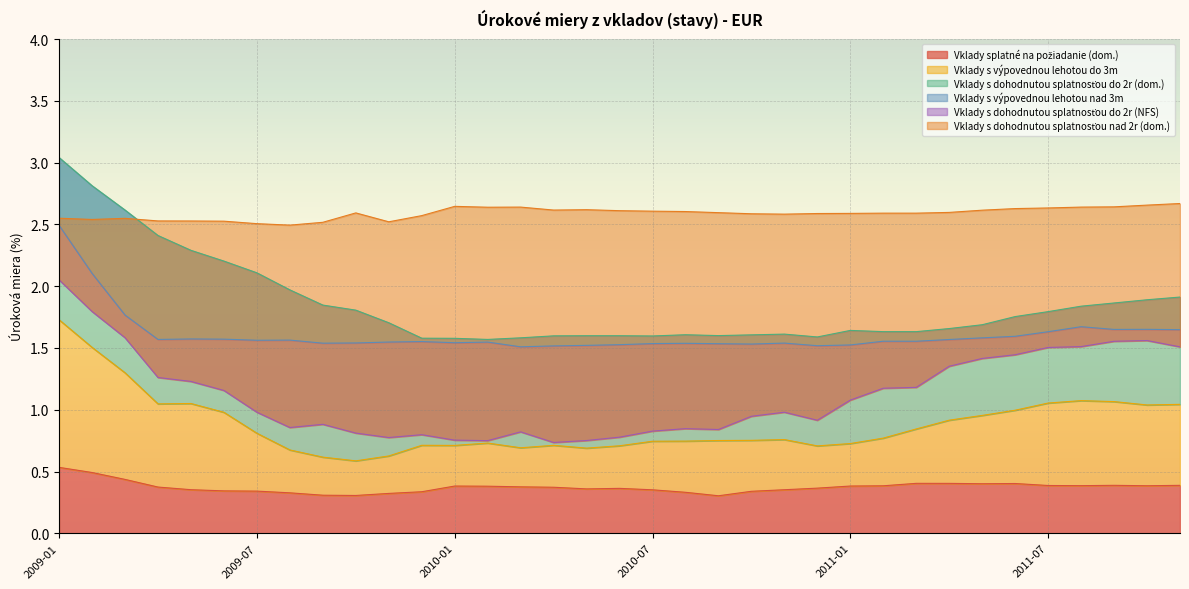

In Vklady s dohodnutou splatnosťou nad 2r (dom.), how many points are lower than both neighbors (excluding endpoints)?

6